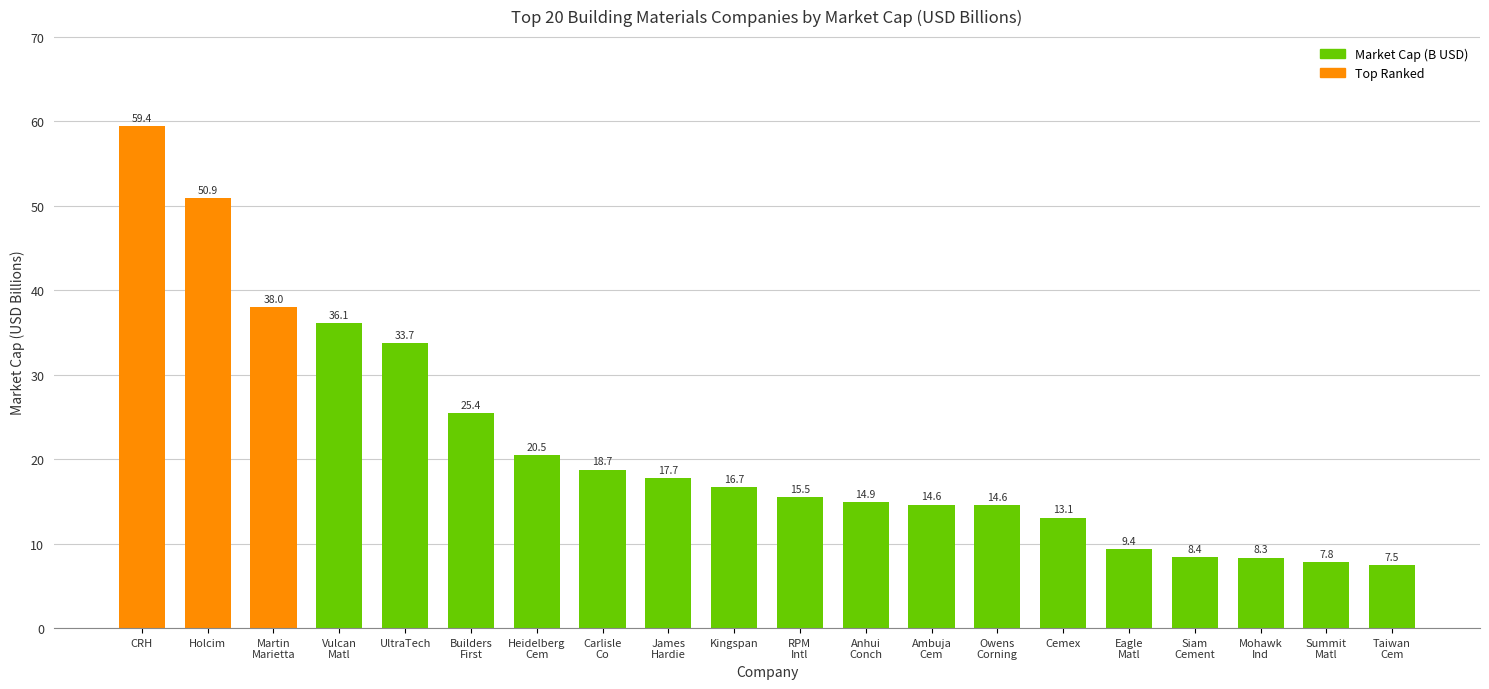

How many values are below 16?

10